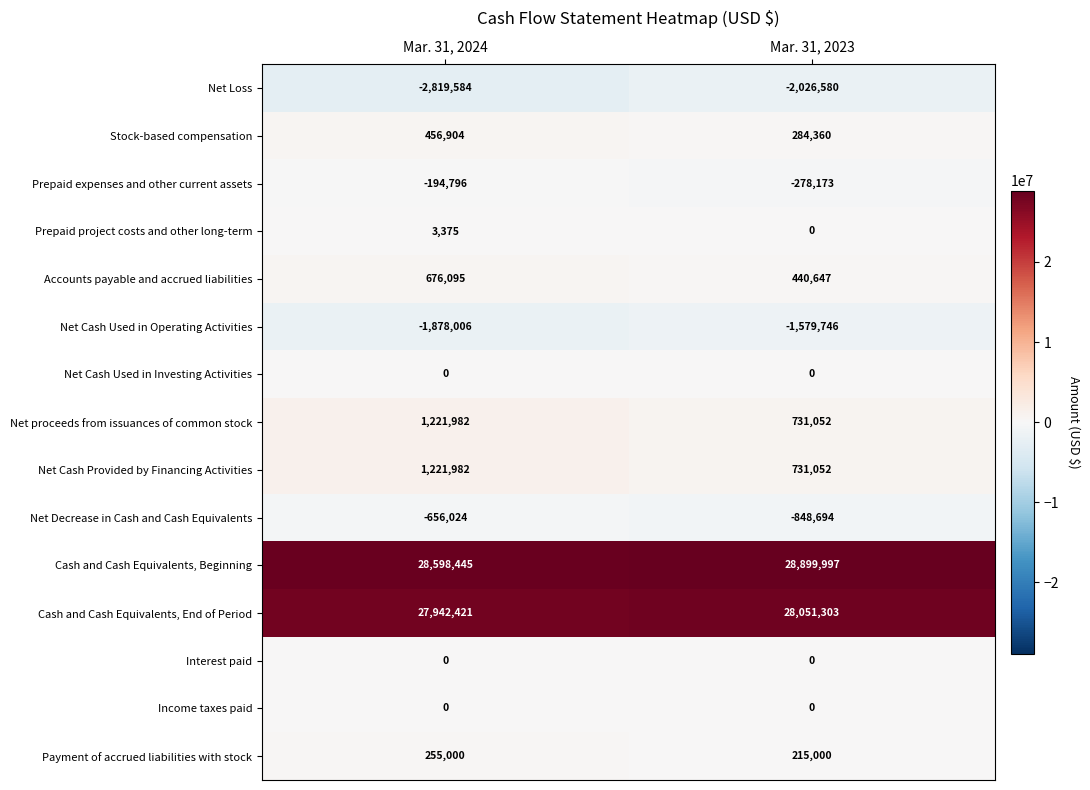

At which label is Prepaid project costs and other long-term closest to 1687?

Mar. 31, 2023